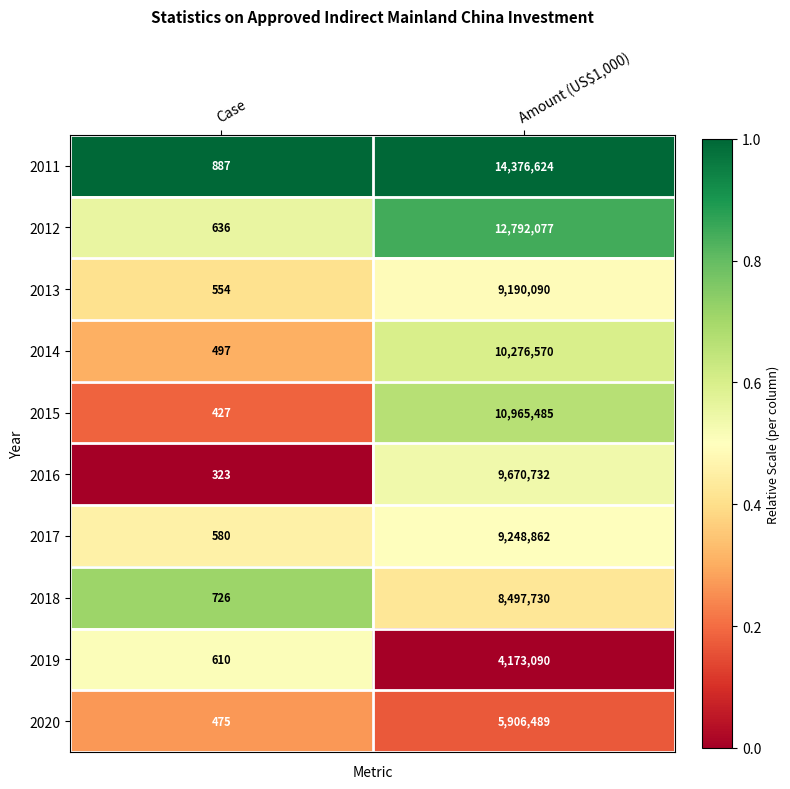

List the series in order of their peak value, lowest first.

2019, 2020, 2018, 2013, 2017, 2016, 2014, 2015, 2012, 2011